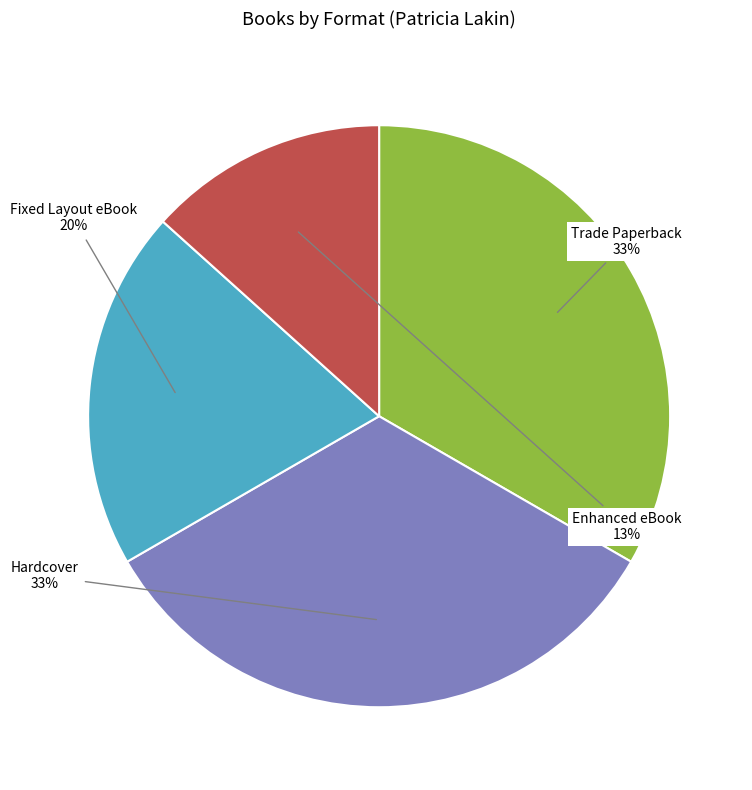

Does any single category account for the majority?

No